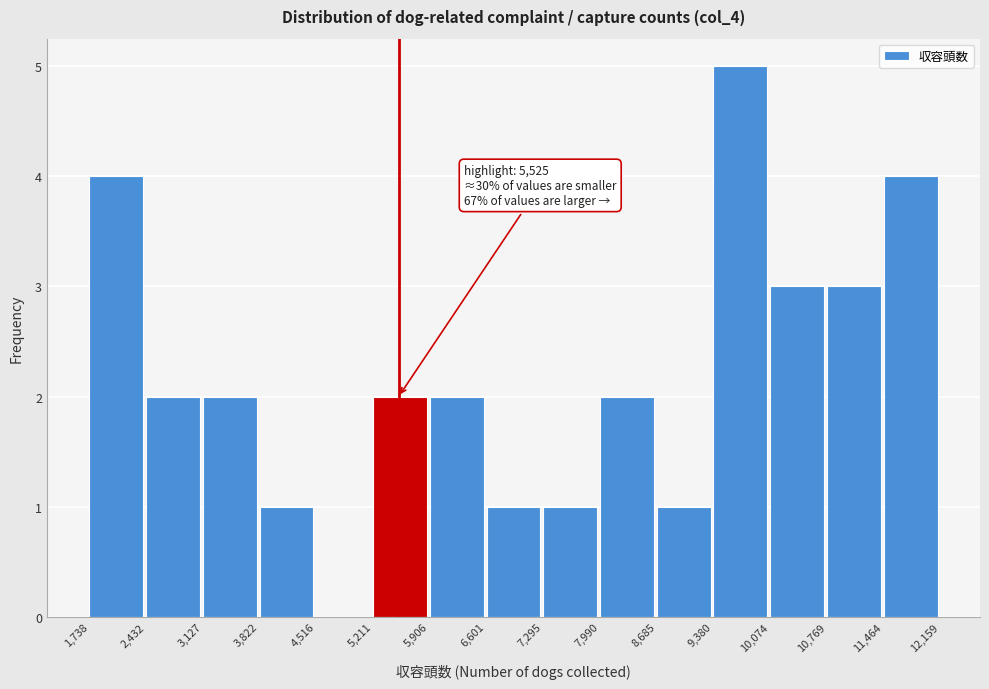

Which range on the x-axis has the tallest bar?

9,380 to 10,074